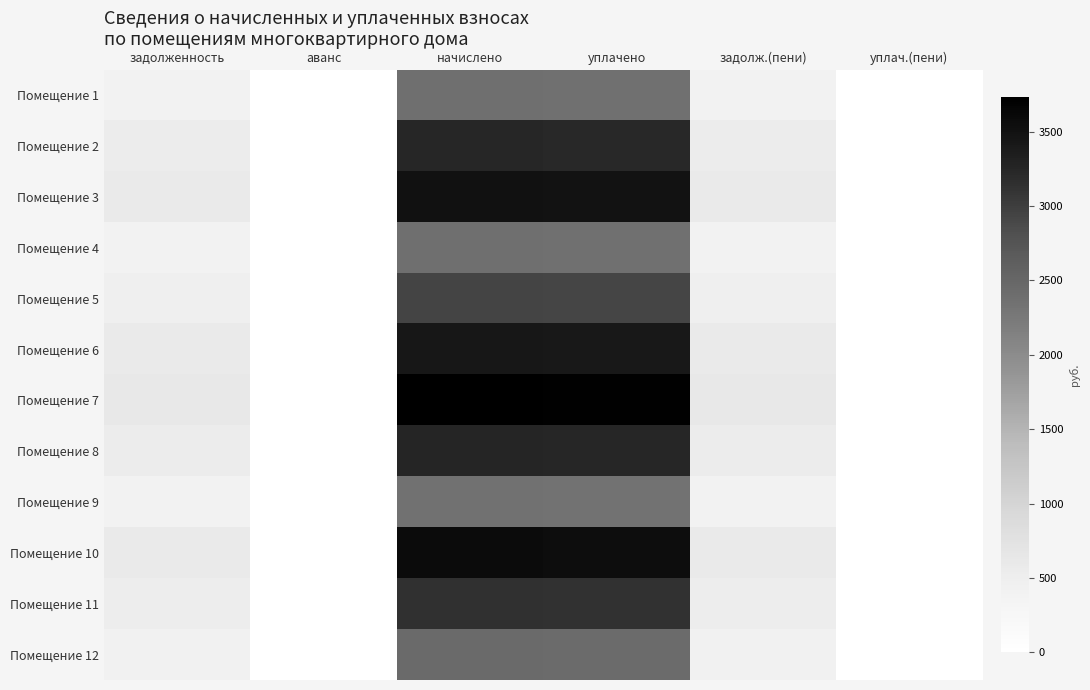

At задолженность, list the series in order from largest to smallest.

Помещение 7, Помещение 10, Помещение 3, Помещение 6, Помещение 8, Помещение 2, Помещение 11, Помещение 5, Помещение 12, Помещение 1, Помещение 4, Помещение 9